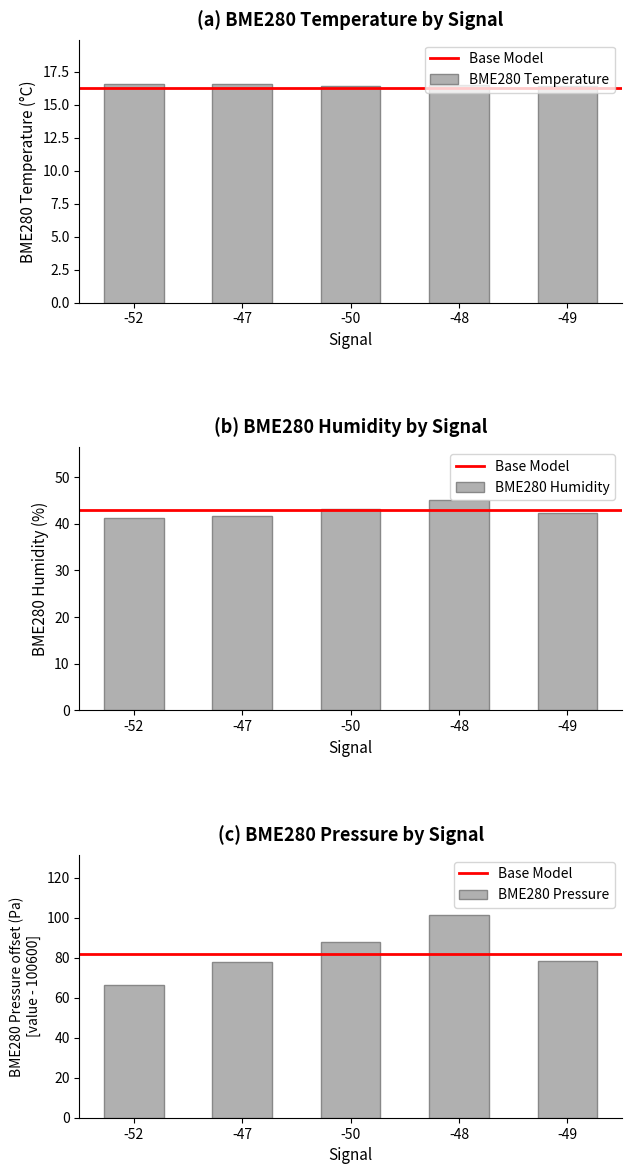

At how many categories does at least one series exceed 33?

5